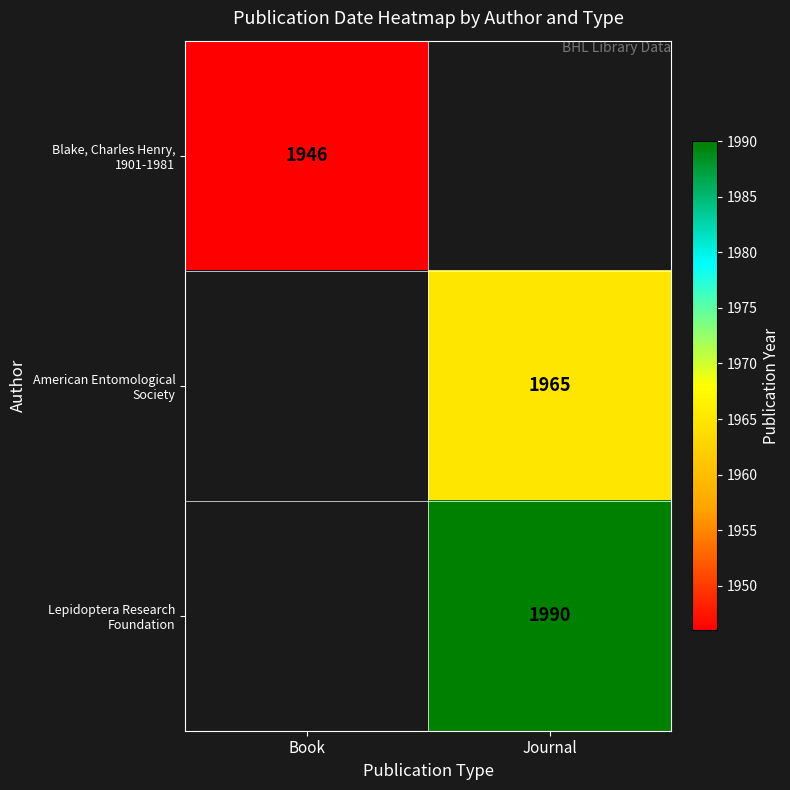

Read the American Entomological Society value at Journal.

1965.0